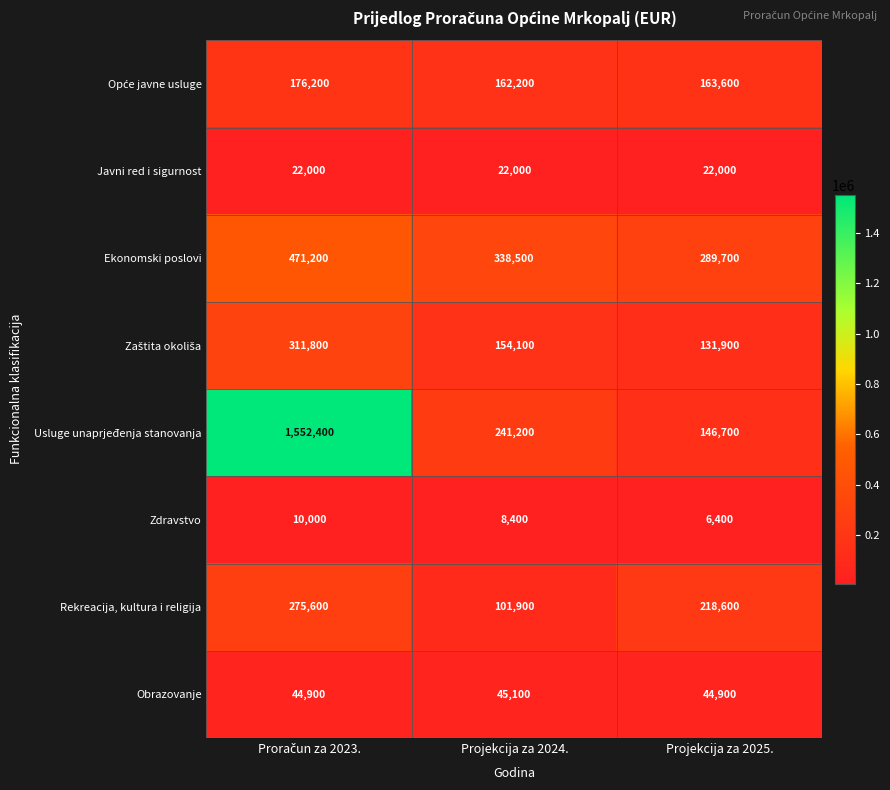

Read the Javni red i sigurnost value at Projekcija za 2024..

22000